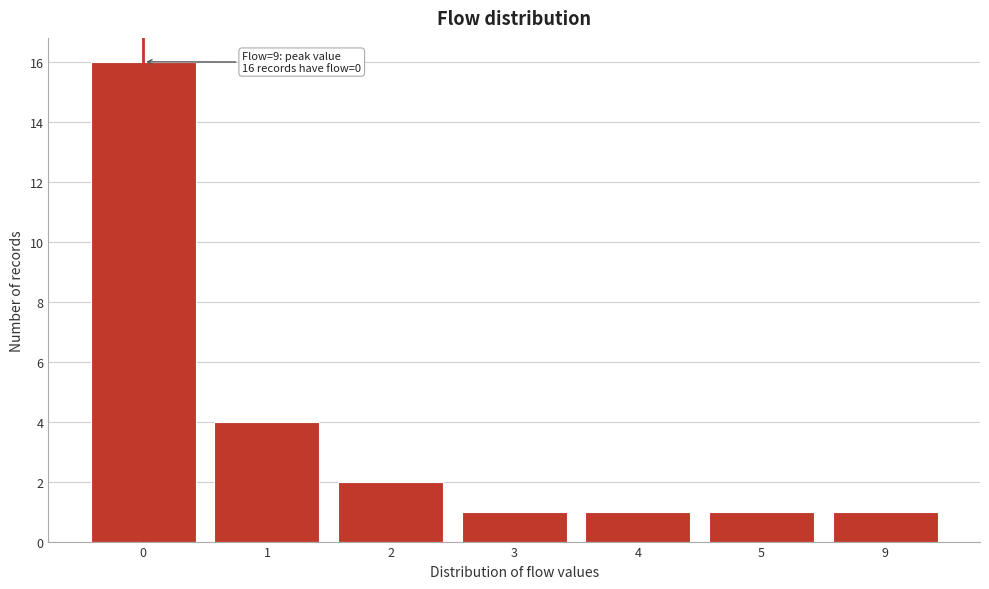

Reading right to left, extract all data points from this chart.

9=1	5=1	4=1	3=1	2=2	1=4	0=16